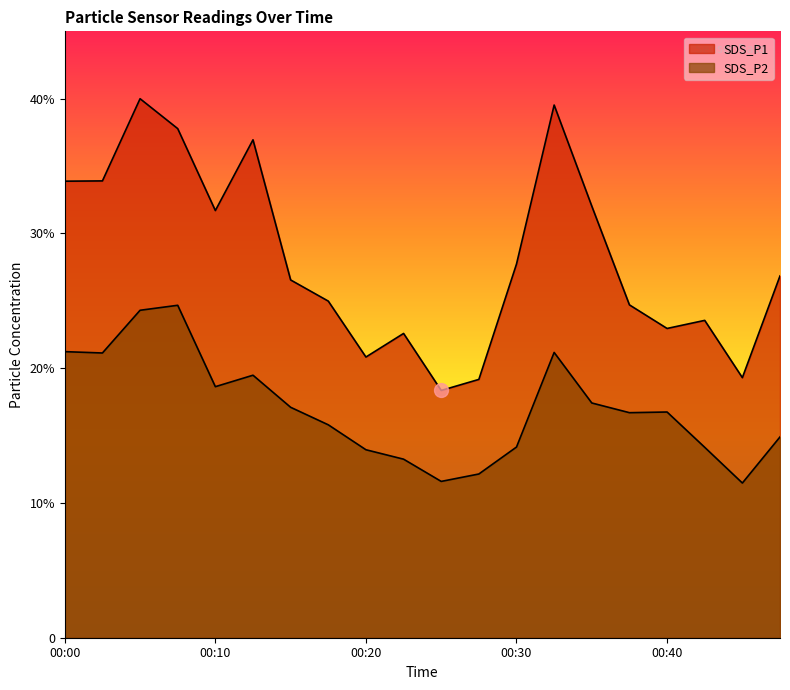

Reading right to left, list all the values displayed in this chart.

SDS_P1: 00:48=26.9	00:45=19.3	00:43=23.6	00:40=22.9	00:38=24.7	00:35=32.0	00:33=39.5	00:30=27.7	00:28=19.2	00:25=18.4	00:23=22.6	00:20=20.8	00:18=25.0	00:15=26.6	00:13=37.0	00:10=31.7	00:08=37.8	00:05=40.0	00:03=33.9	00:00=33.9
SDS_P2: 00:48=14.9	00:45=11.5	00:43=14.1	00:40=16.8	00:38=16.7	00:35=17.4	00:33=21.2	00:30=14.2	00:28=12.2	00:25=11.6	00:23=13.2	00:20=13.9	00:18=15.8	00:15=17.1	00:13=19.5	00:10=18.6	00:08=24.7	00:05=24.3	00:03=21.1	00:00=21.2